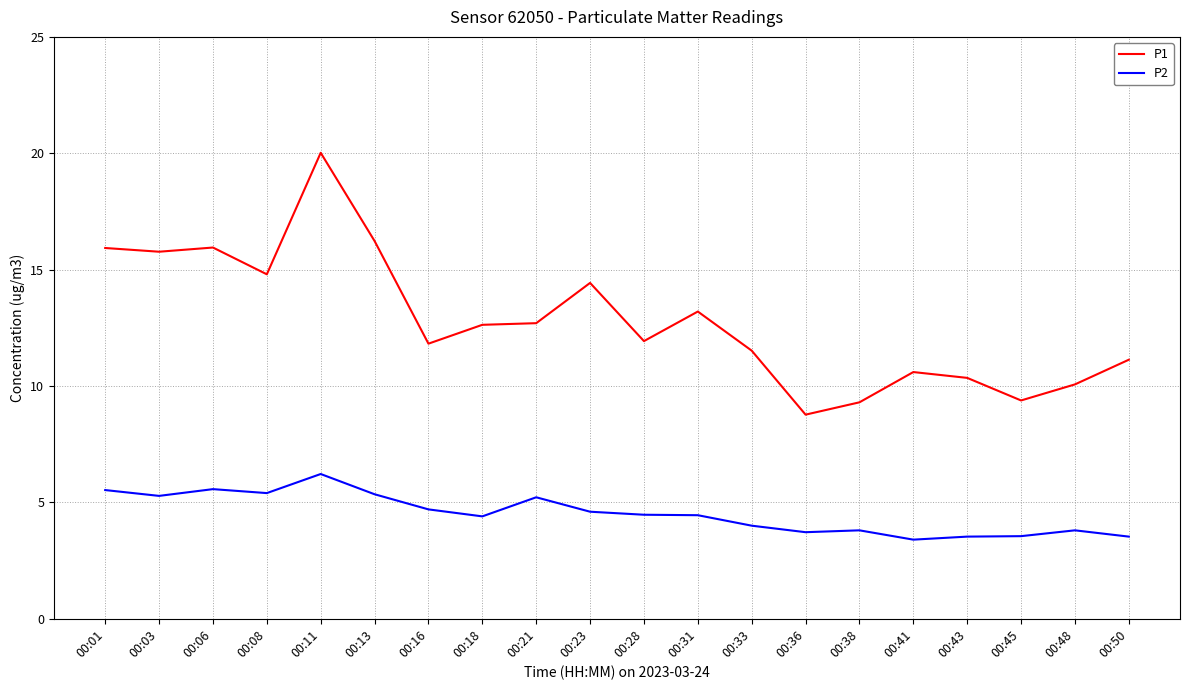

Is the value of P2 at 00:23 greater than the value of P1 at 00:11?

No